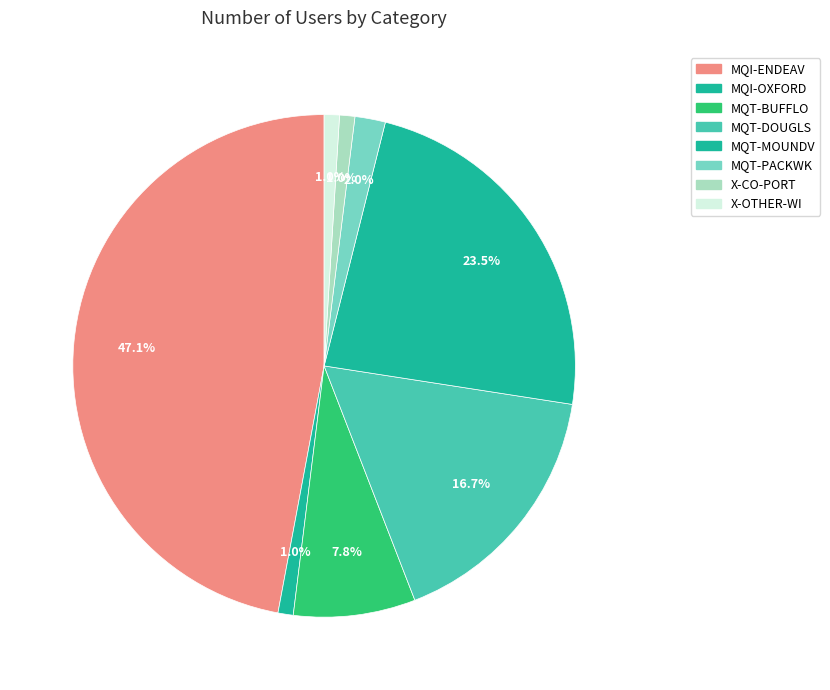

The X-OTHER-WI slice represents 1% of the pie. True or false?

True